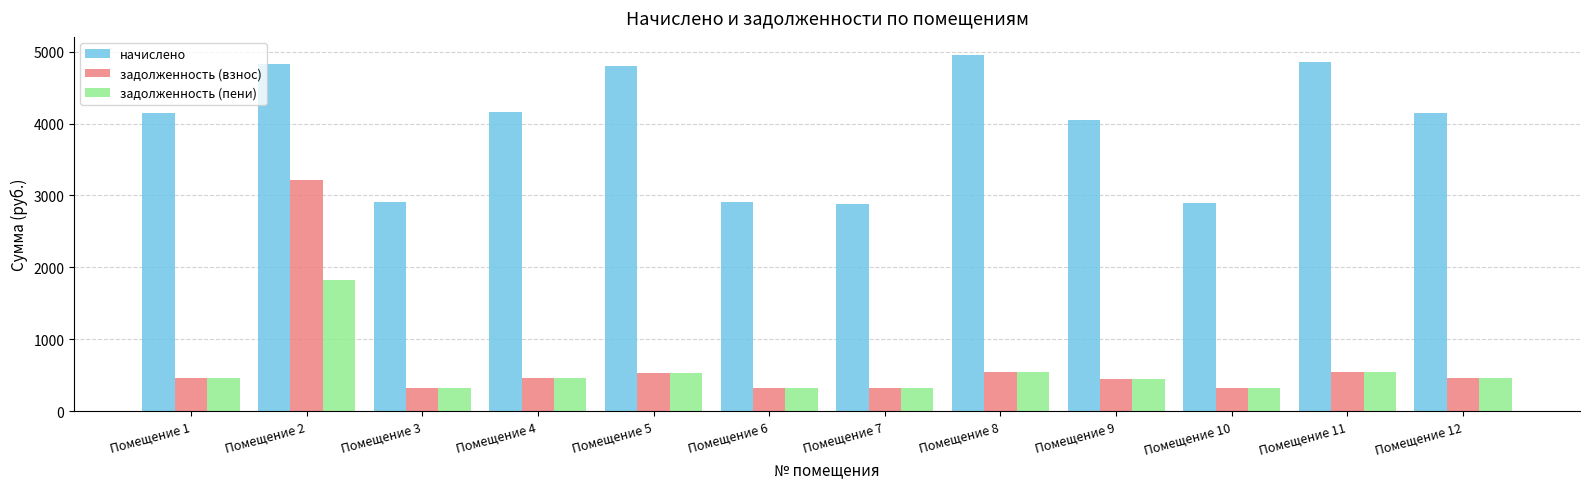

At which label does задолженность (пени) first exceed 460?

Помещение 1